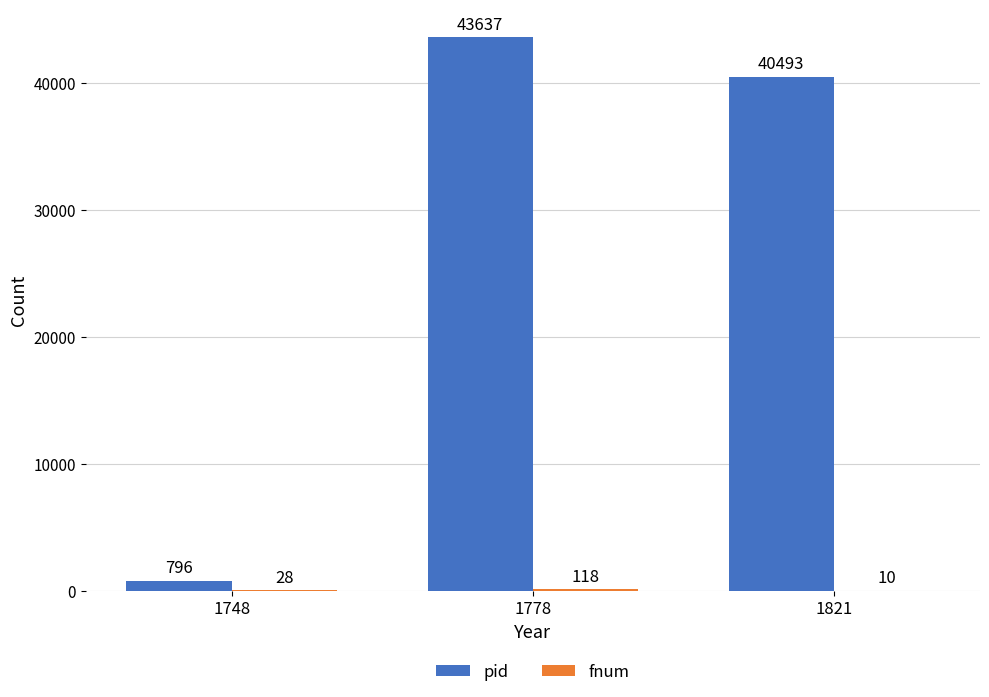

What is the sum of all pid values?

84926